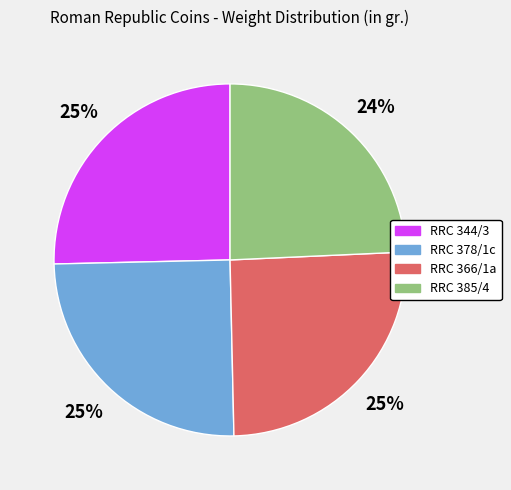

What is the smallest slice in the pie chart?

RRC 385/4